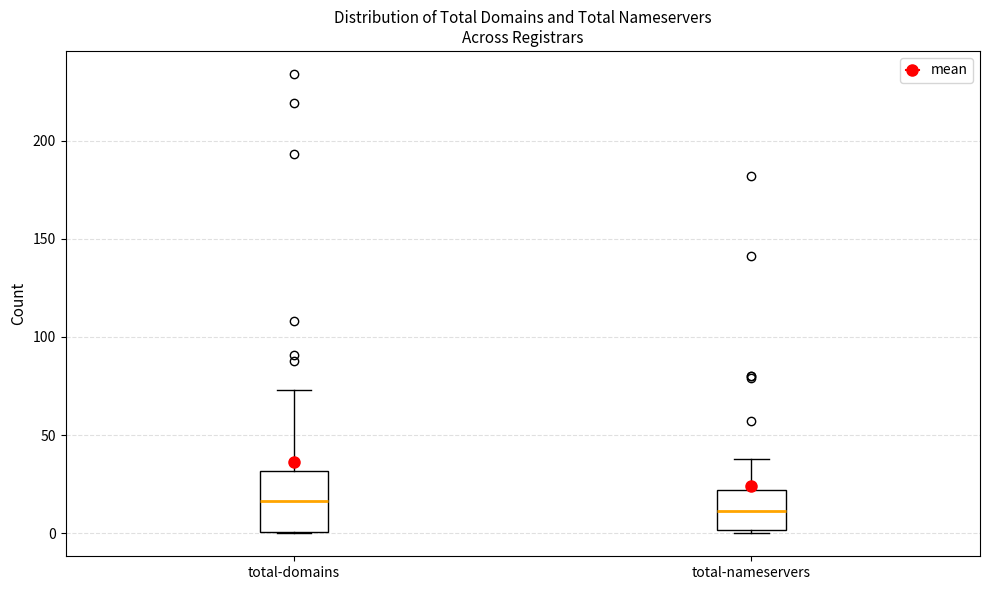

Which box is the tallest, from its lower edge to its upper edge?

total-domains